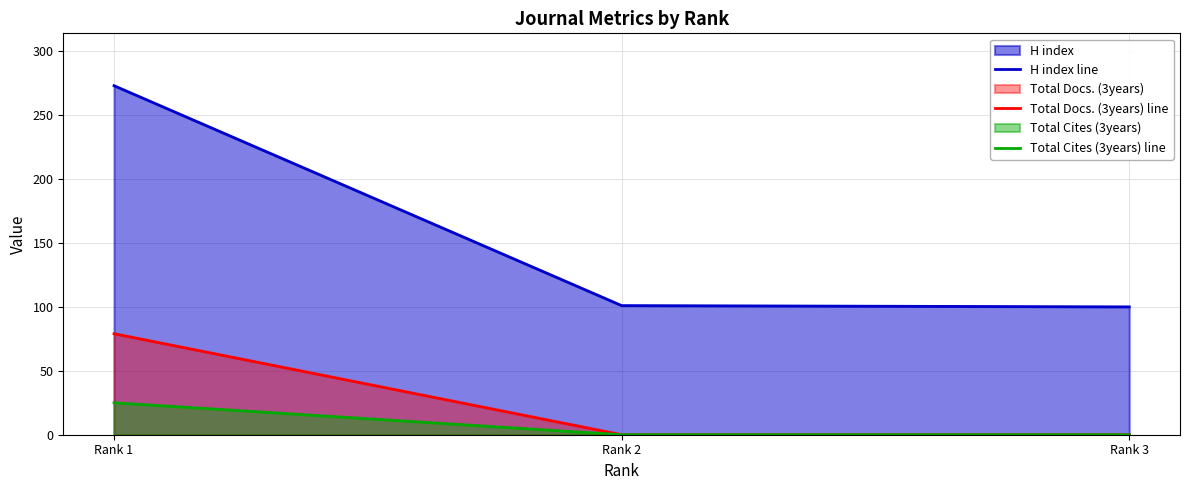

Which series has the largest total across all categories?

H index line